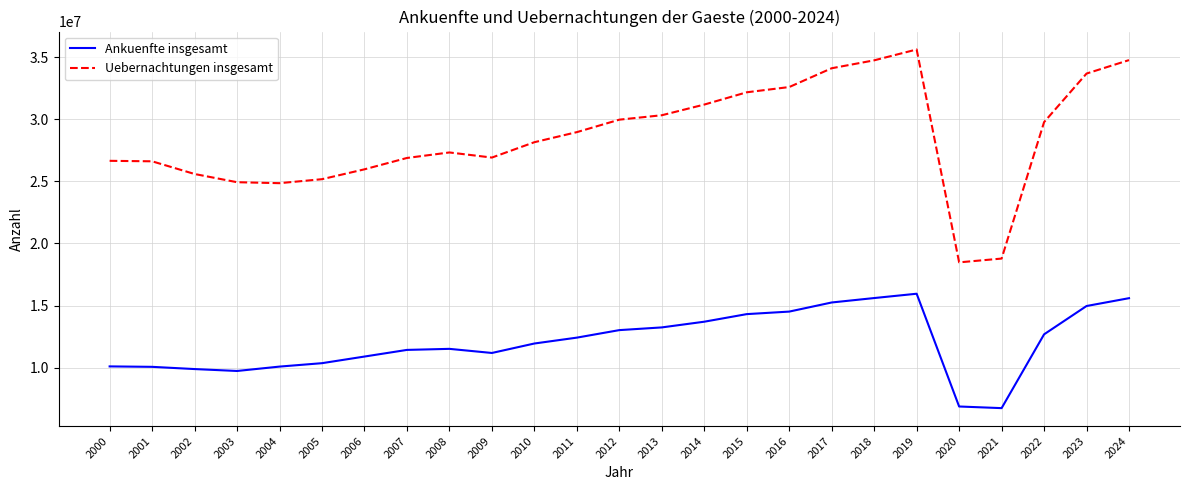

How many distinct data groups are displayed?

2